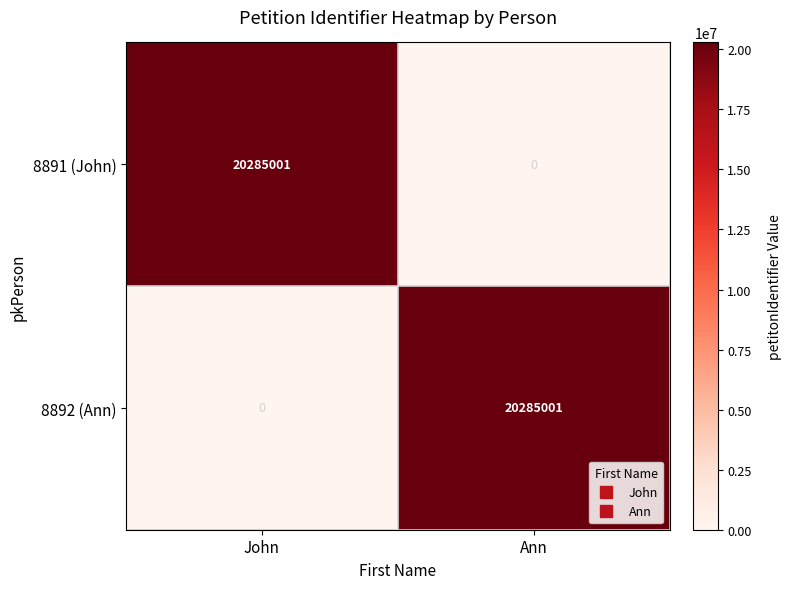

Reading left to right, extract all data points from this chart.

8891 (John): John=20285001	Ann=0
8892 (Ann): John=0	Ann=20285001